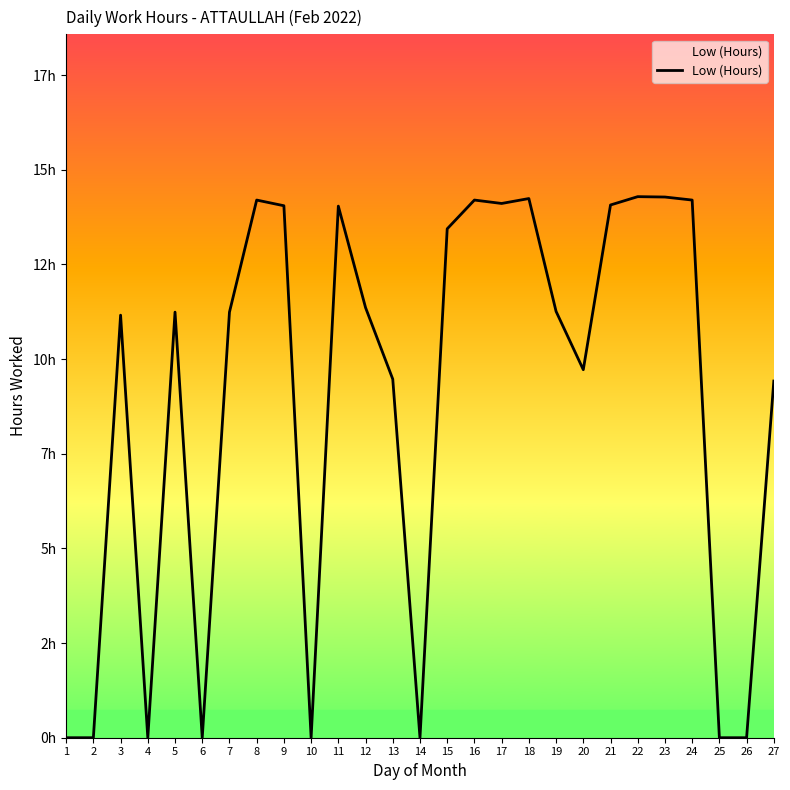

Does the chart display data point markers on the line(s)?

No